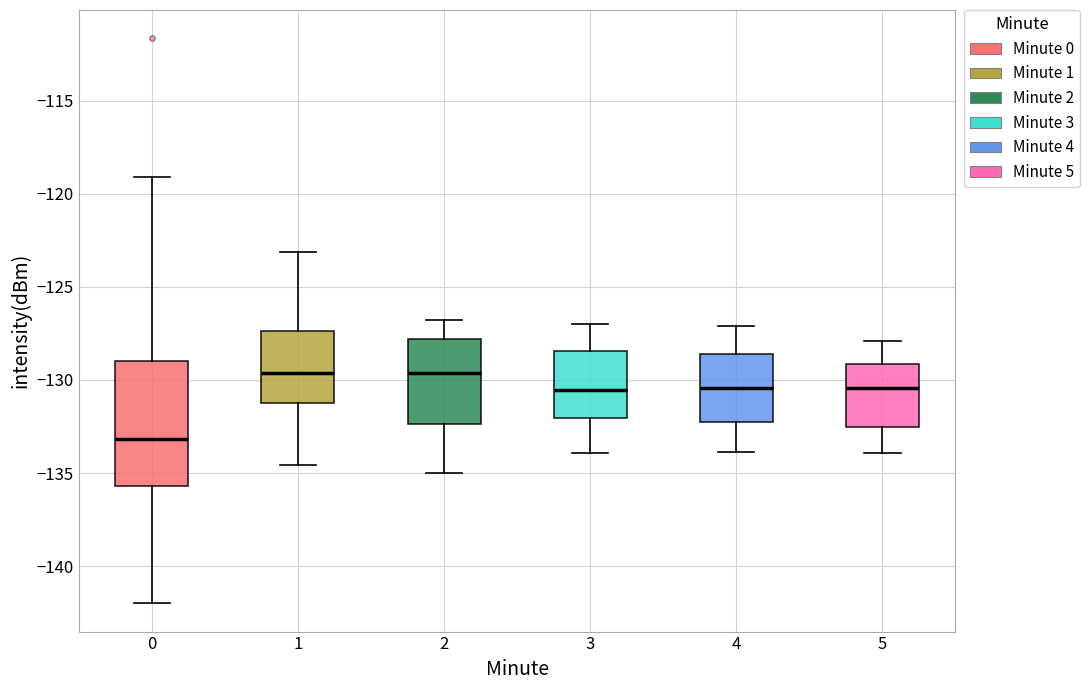

Where is the upper edge of the box at x = 2 on the y-axis? The values are not printed on the chart, so give them approximately, as read against the axis.

-128.0